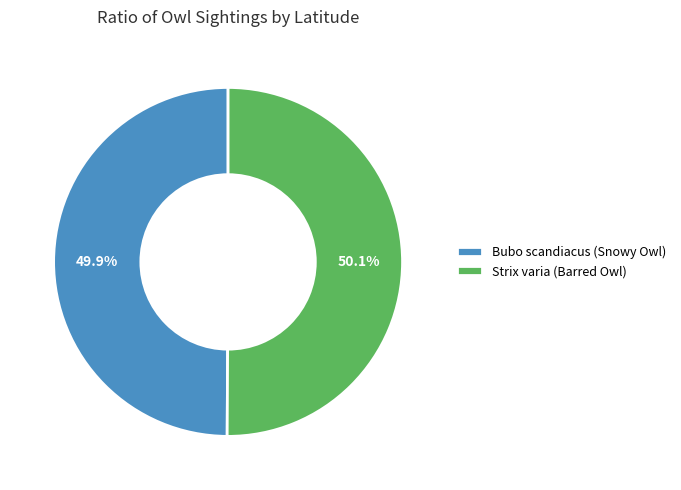

How many slices are in this pie chart?

2